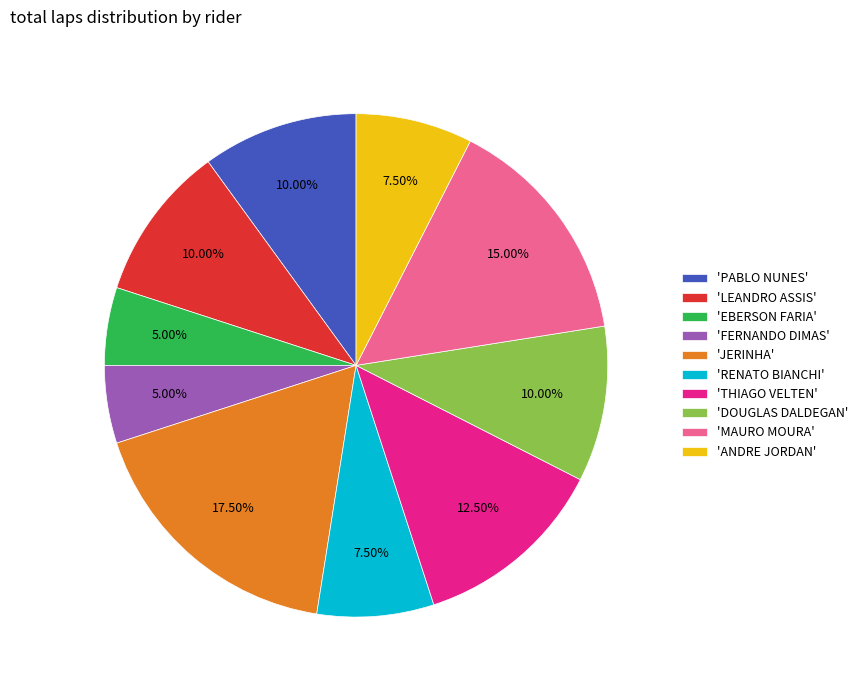

Is the sum of 'MAURO MOURA' and 'FERNANDO DIMAS' greater than half?

No